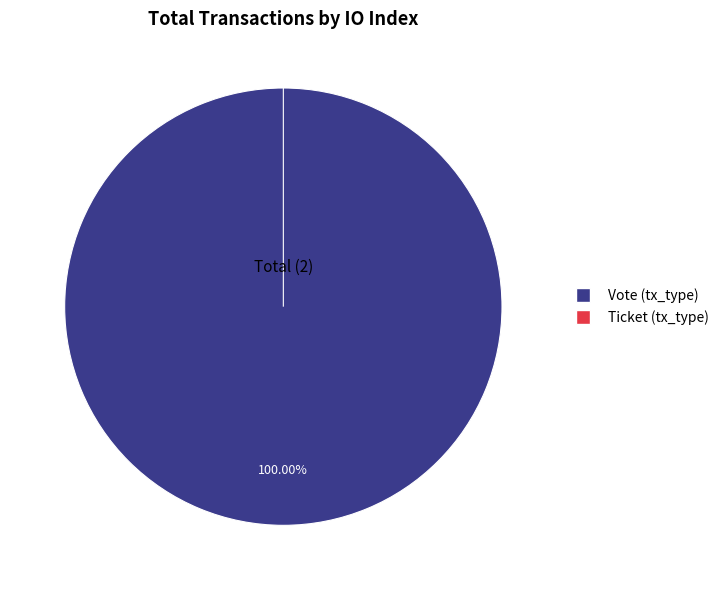

Is it true that Vote (tx_type) is 100% of the pie?

True